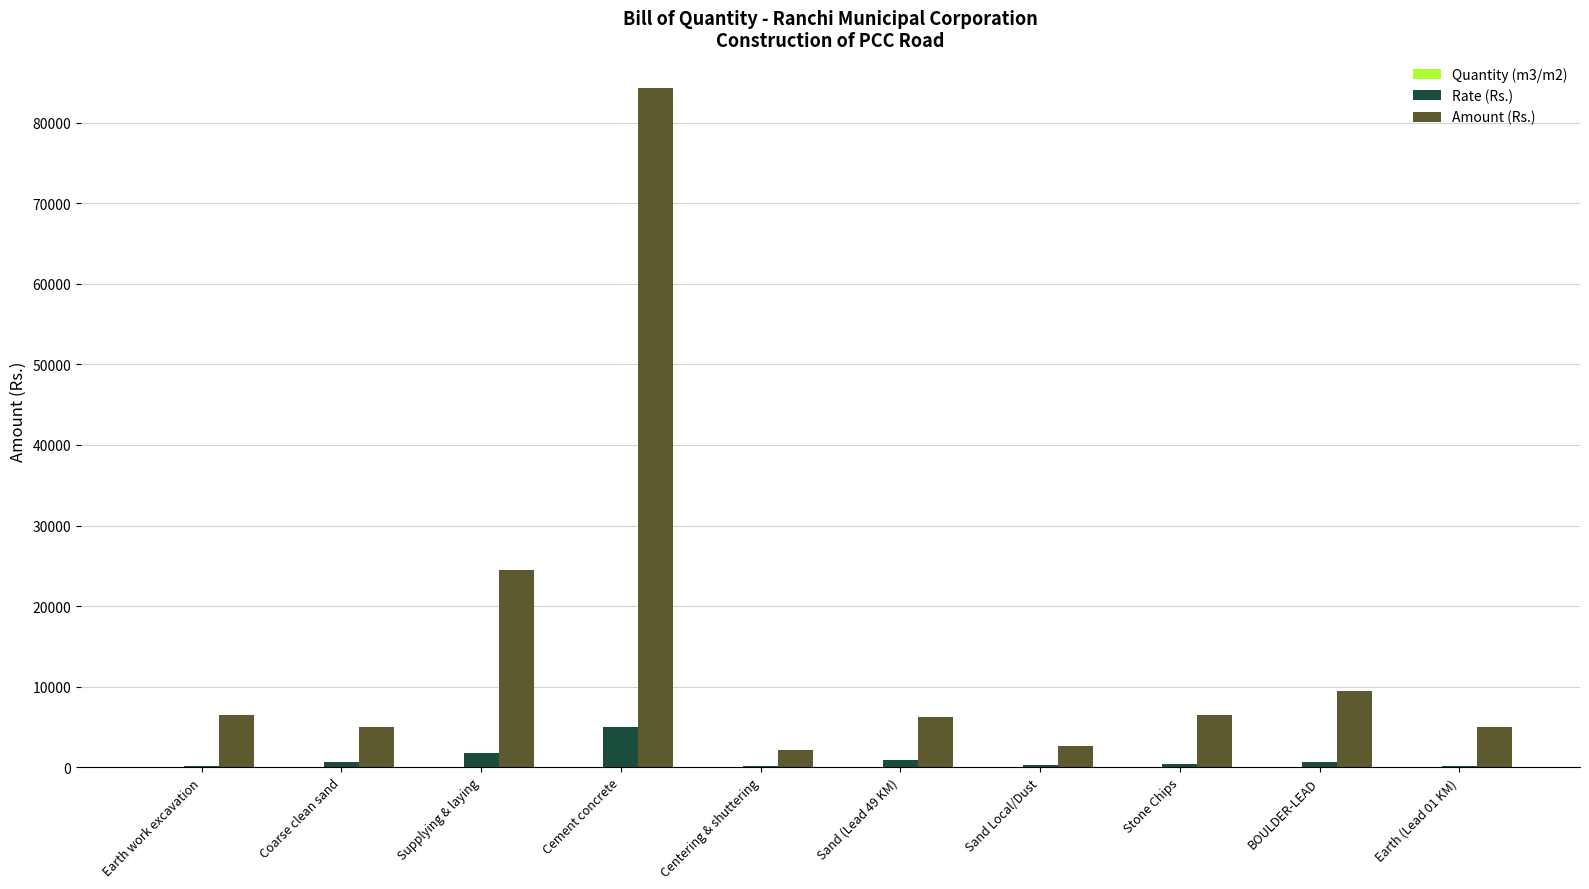

The value of Amount (Rs.) at BOULDER-LEAD is 9467.7. True or false?

True